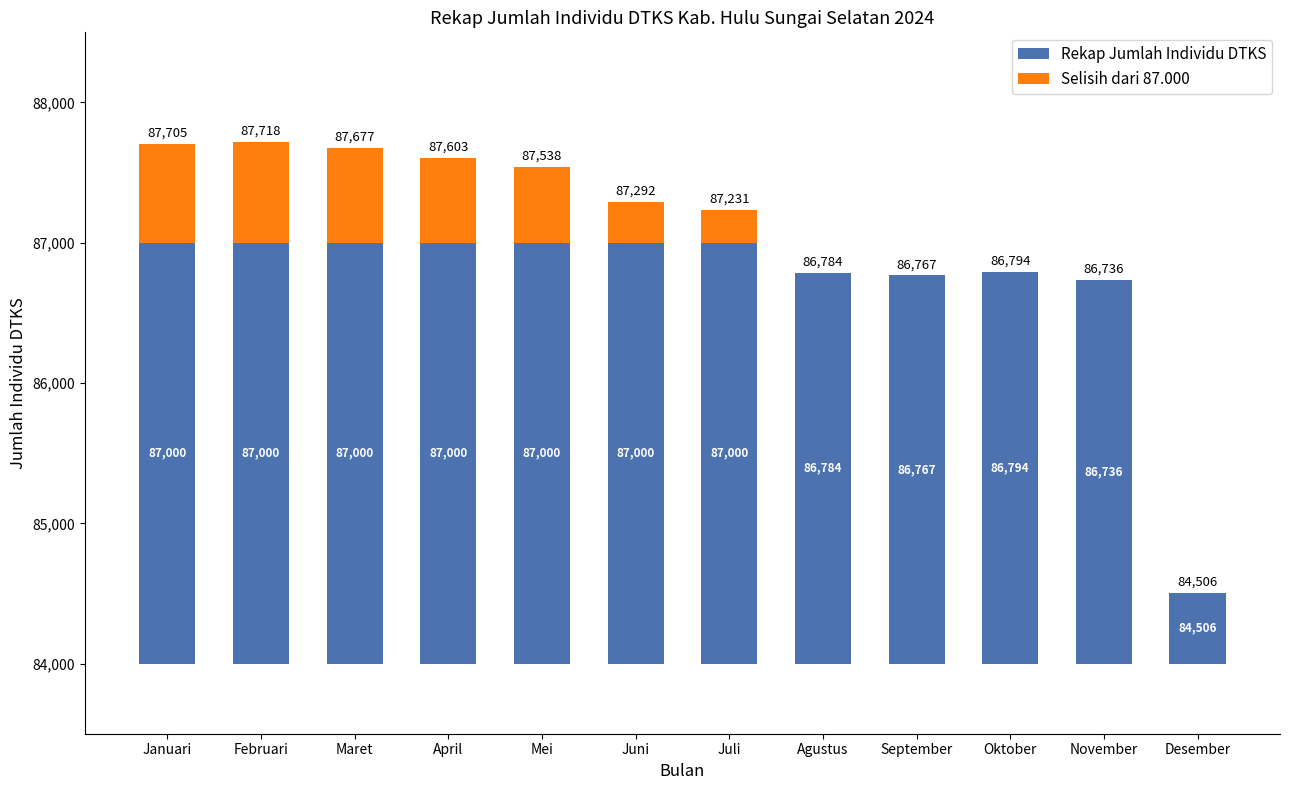

How many series are shown in this chart?

2